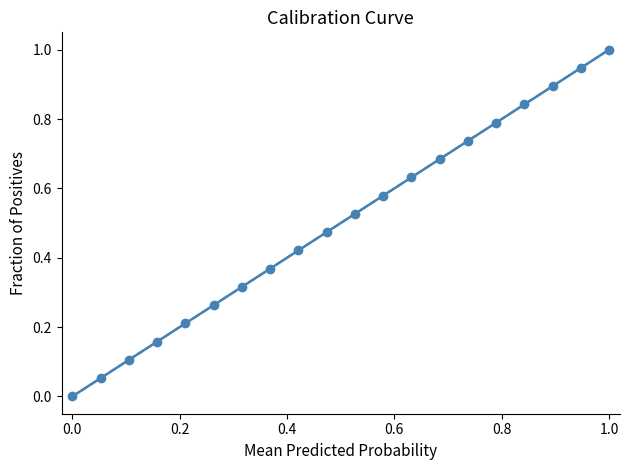

What is the maximum value shown in the chart?

1.0